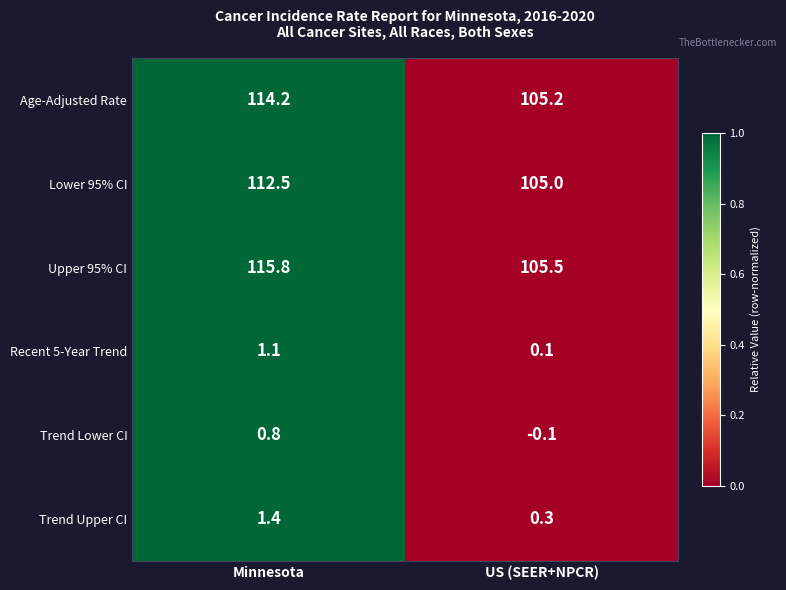

Reading left to right, what are all the values shown in this chart?

Age-Adjusted Rate: 114.2	105.2
Lower 95% CI: 112.5	105.0
Upper 95% CI: 115.8	105.5
Recent 5-Year Trend: 1.1	0.1
Trend Lower CI: 0.8	-0.1
Trend Upper CI: 1.4	0.3